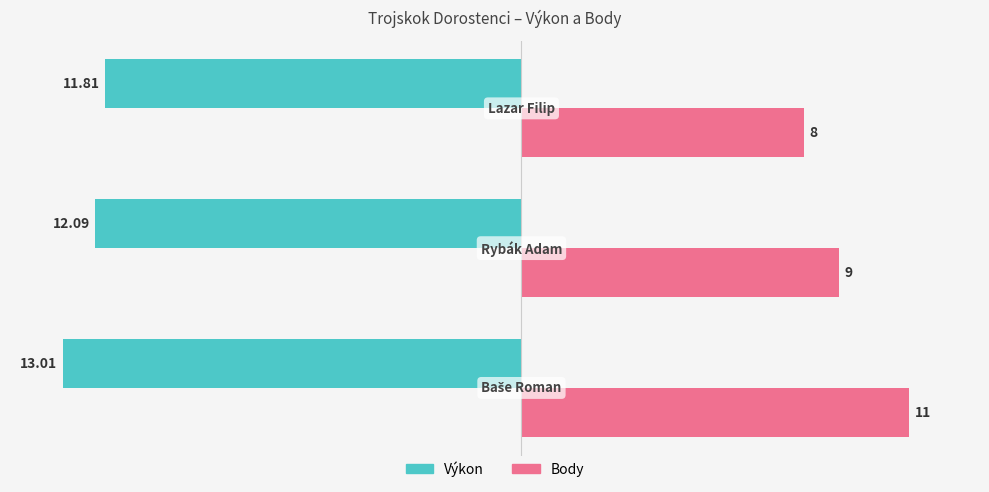

What is the difference between the maximum and second lowest values in the Body series?

2.0